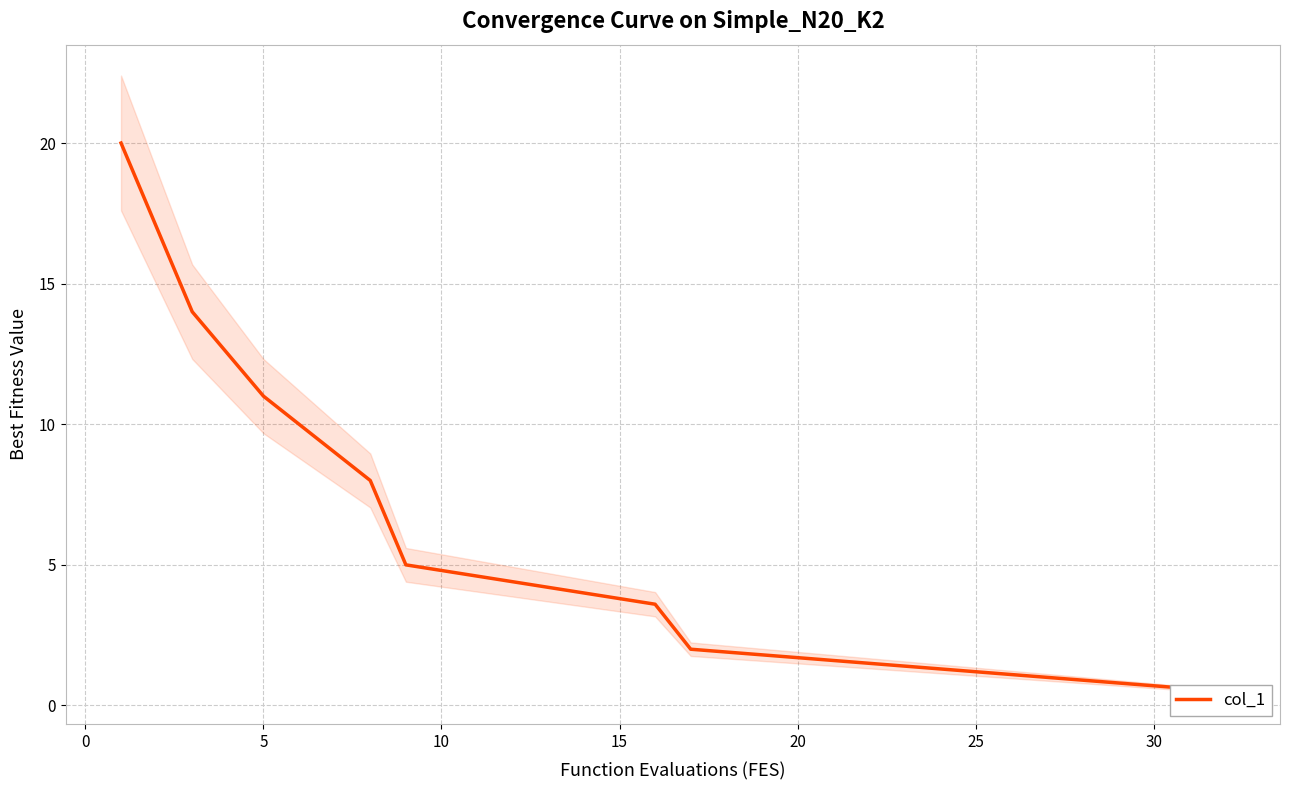

What is the change in value from 9 to 10?

-0.2